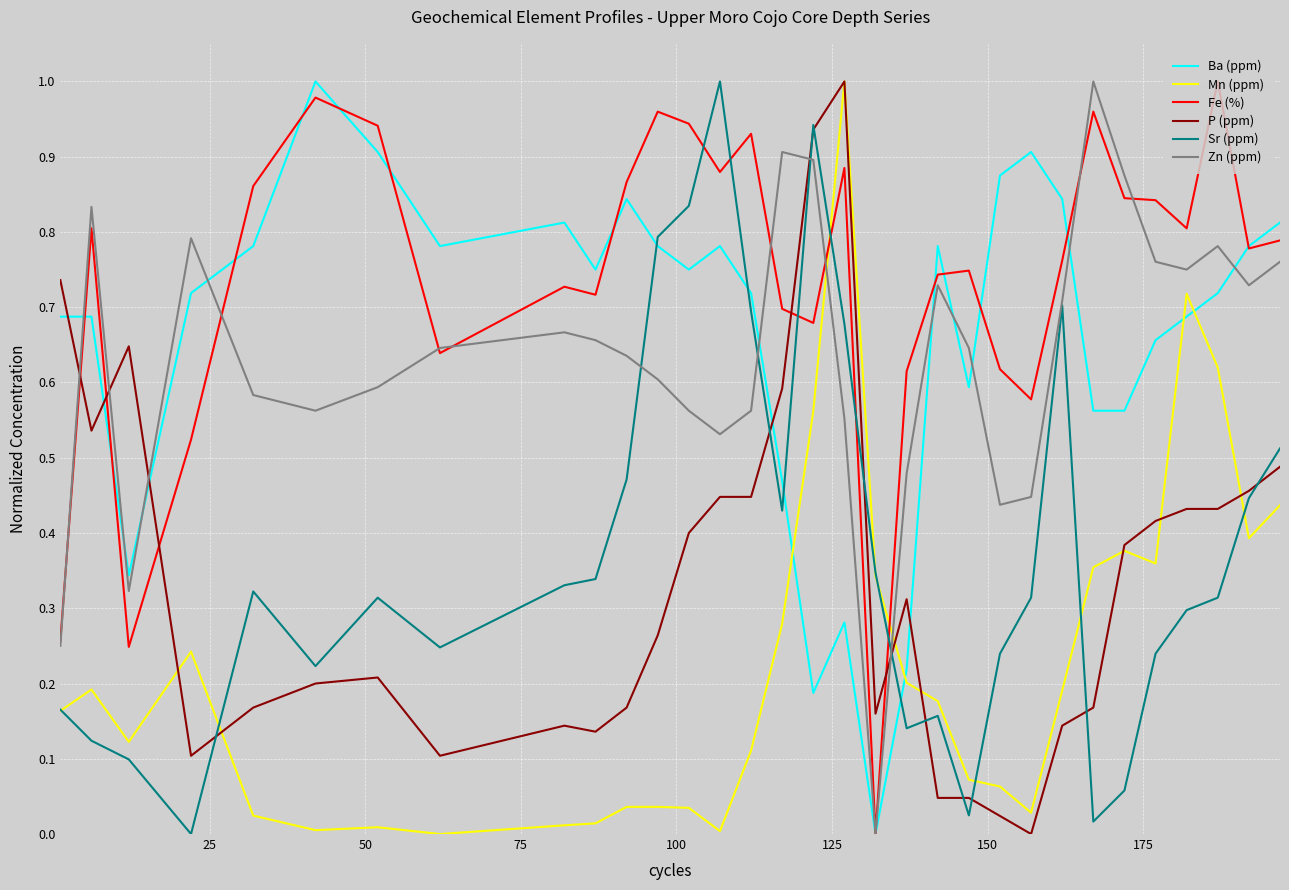

How many times do Fe (%) and Mn (ppm) cross each other?

2